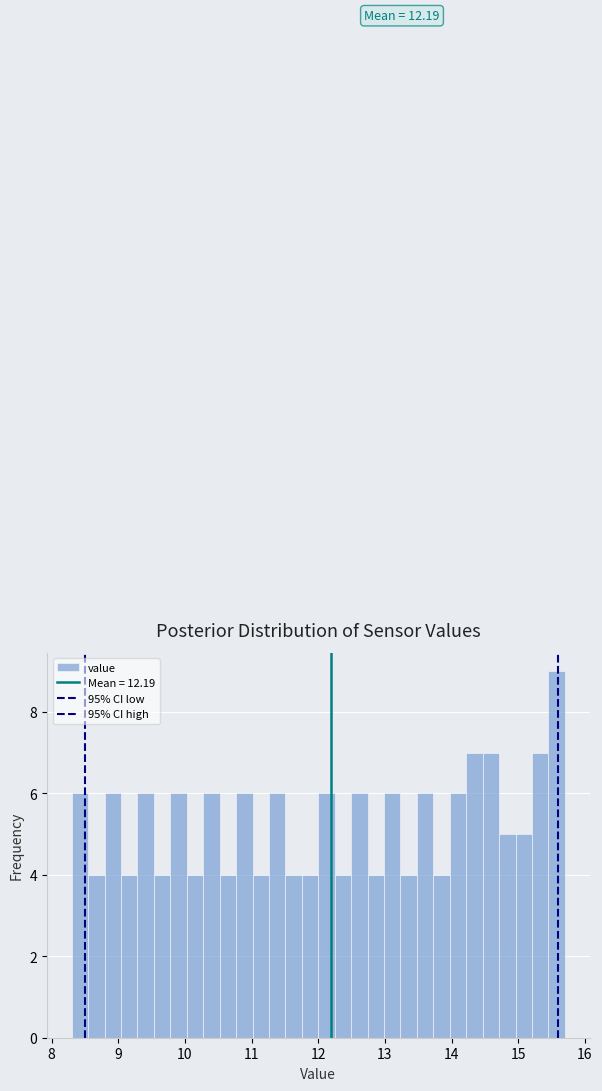

Read against the x-axis, roughly where is the centre of the tallest bar?

15.6